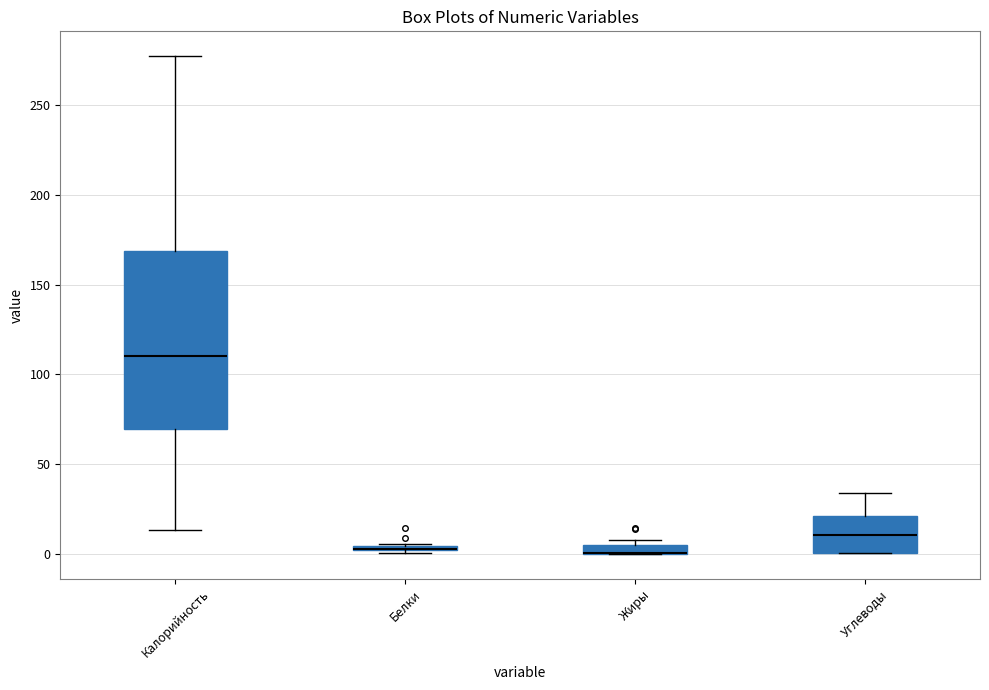

Where is the upper edge of the box for Углеводы on the y-axis? The values are not printed on the chart, so give them approximately, as read against the axis.

20